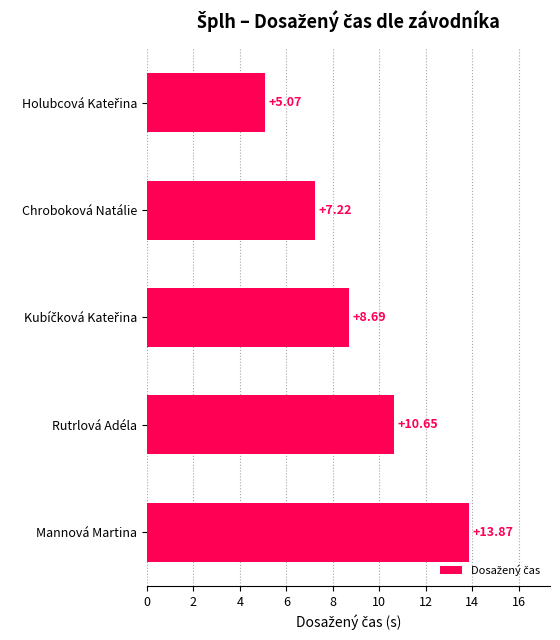

Which label corresponds to the largest value in the chart?

Mannová Martina